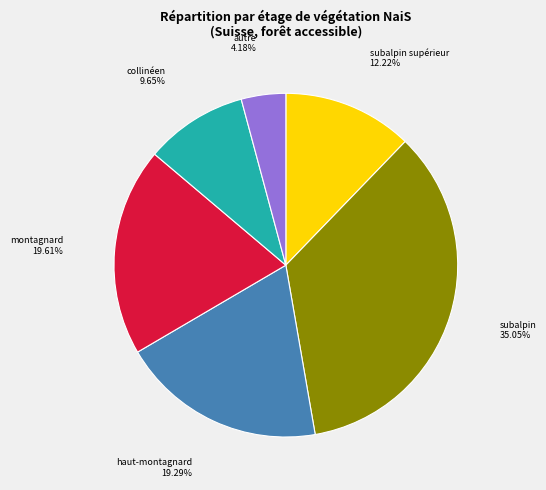

Does any single category account for the majority?

No